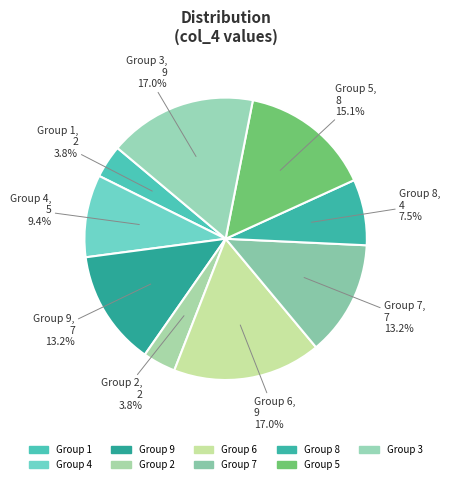

Count the number of slices in the pie.

9